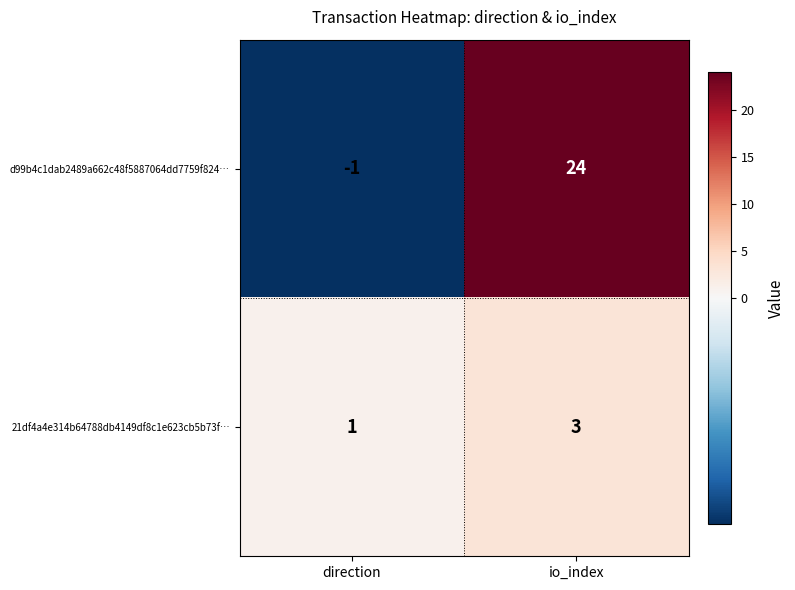

What is the average value of the d99b4c1dab2489a662c48f5887064dd7759f824… series?

12